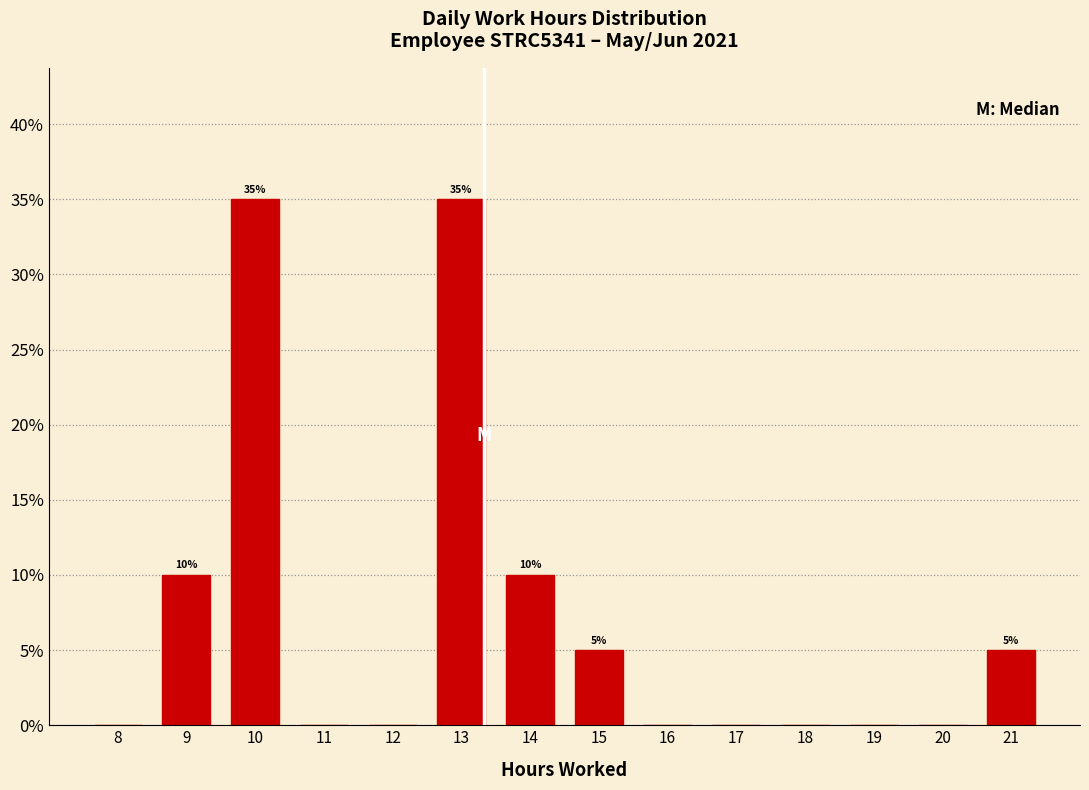

Reading left to right, transcribe all the data shown in this chart.

8=0	9=10	10=35	11=0	12=0	13=35	14=10	15=5	16=0	17=0	18=0	19=0	20=0	21=5